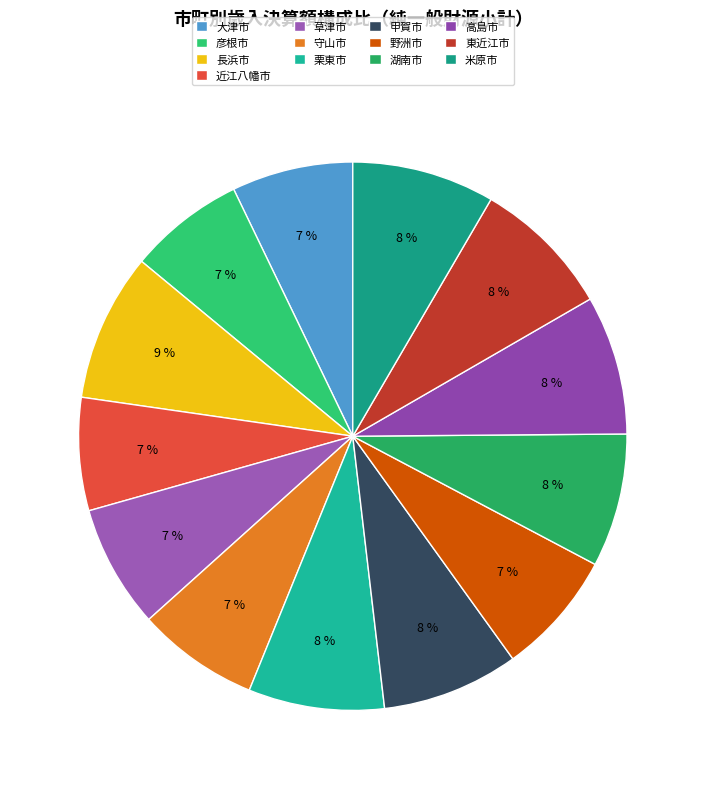

How many slices are in this pie chart?

13